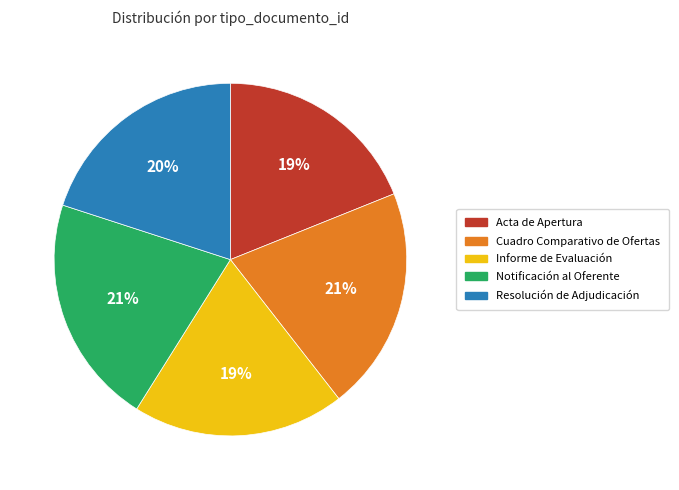

To the nearest percent, what is the difference between the largest and smallest slice percentages?

2%